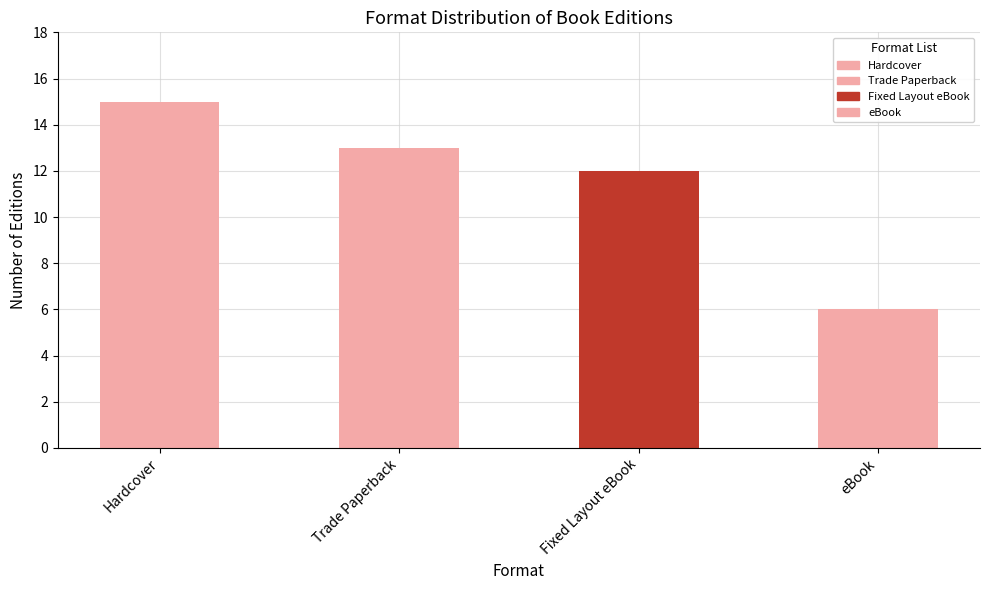

Which label corresponds to the smallest value in the chart?

eBook